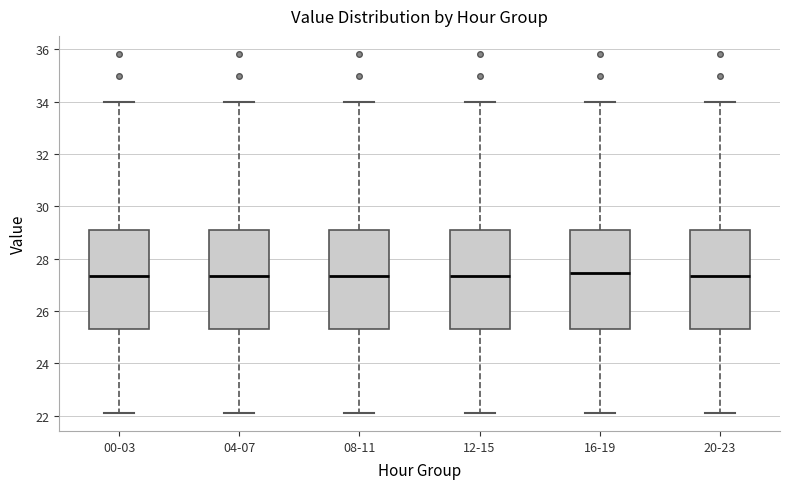

Where does the lower whisker of the box for 16-19 end on the y-axis? The values are not printed on the chart, so give them approximately, as read against the axis.

22.2